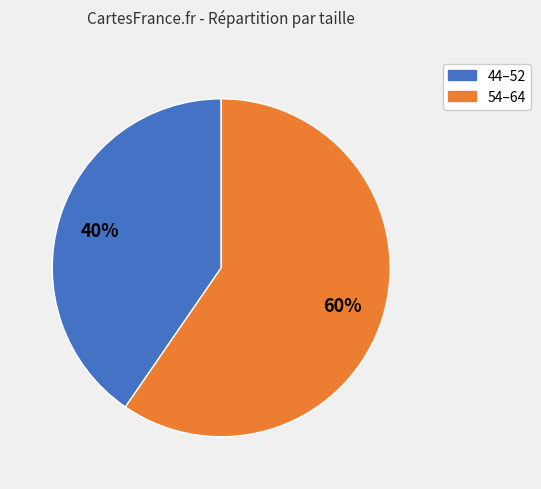

Is there any slice that represents more than half of the pie?

Yes